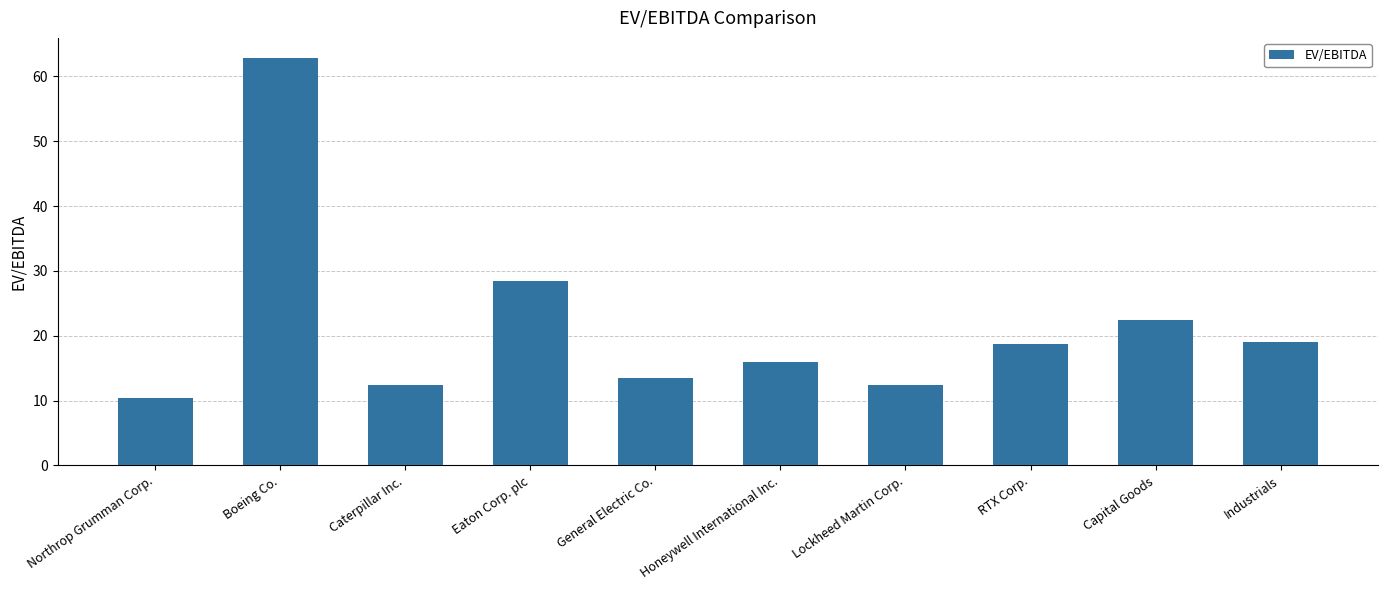

Which label corresponds to the smallest value in the chart?

Northrop Grumman Corp.